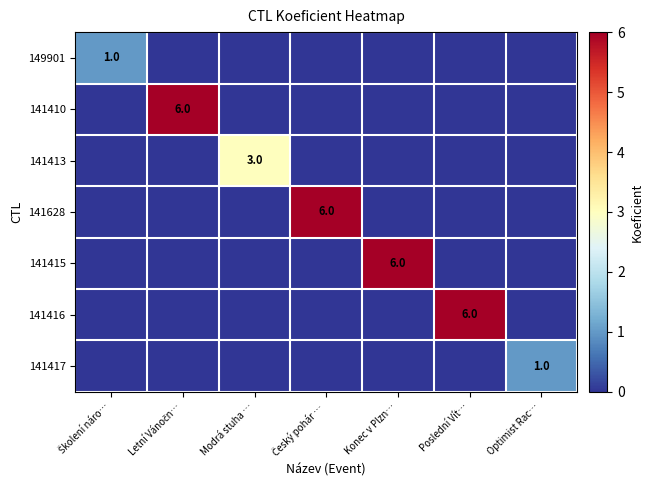

The value of 141416 at Poslední Vít… is 11. True or false?

False